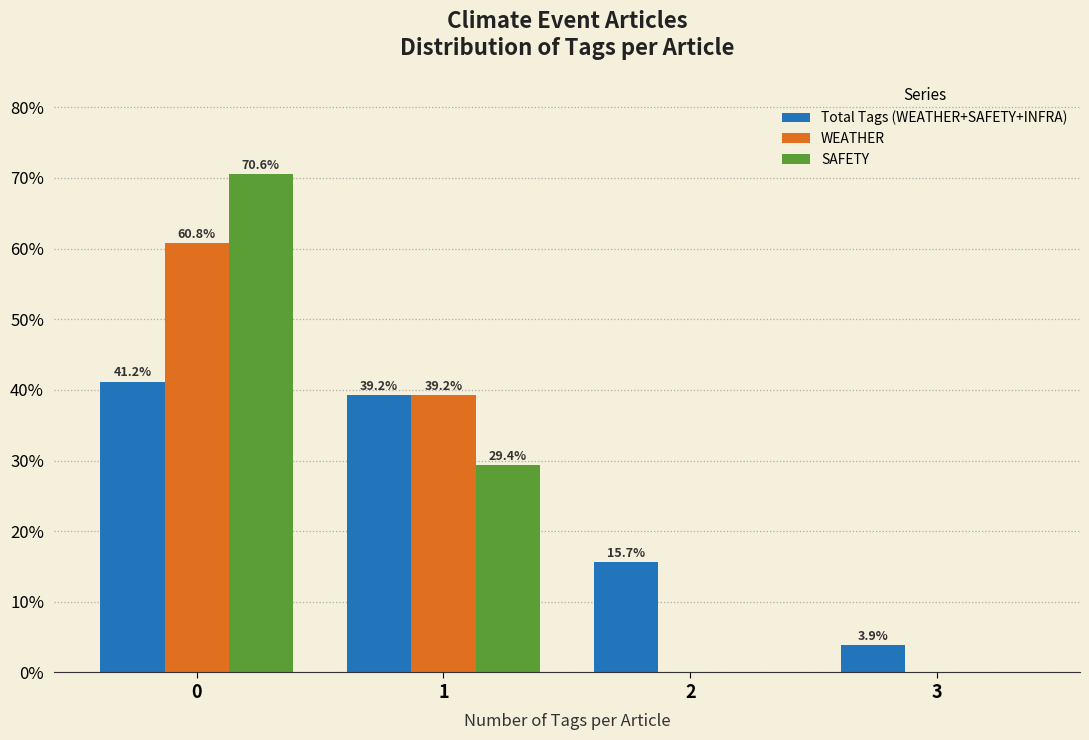

Reading left to right, what are all the values shown in this chart?

Total Tags (WEATHER+SAFETY+INFRA): 0=41.2	1=39.2	2=15.7	3=3.9
WEATHER: 0=60.8	1=39.2	2=0.0	3=0.0
SAFETY: 0=70.6	1=29.4	2=0.0	3=0.0